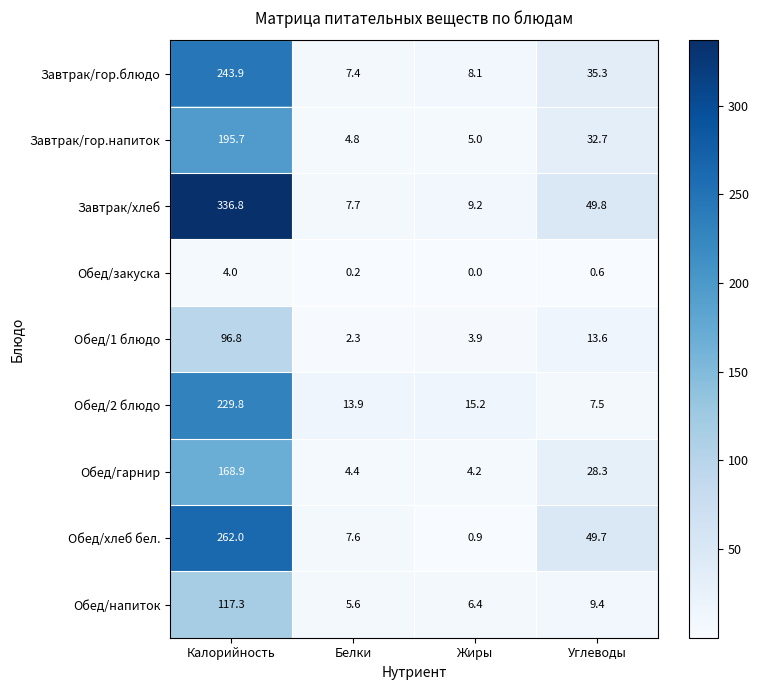

Which series has the largest total across all categories?

Завтрак/хлеб